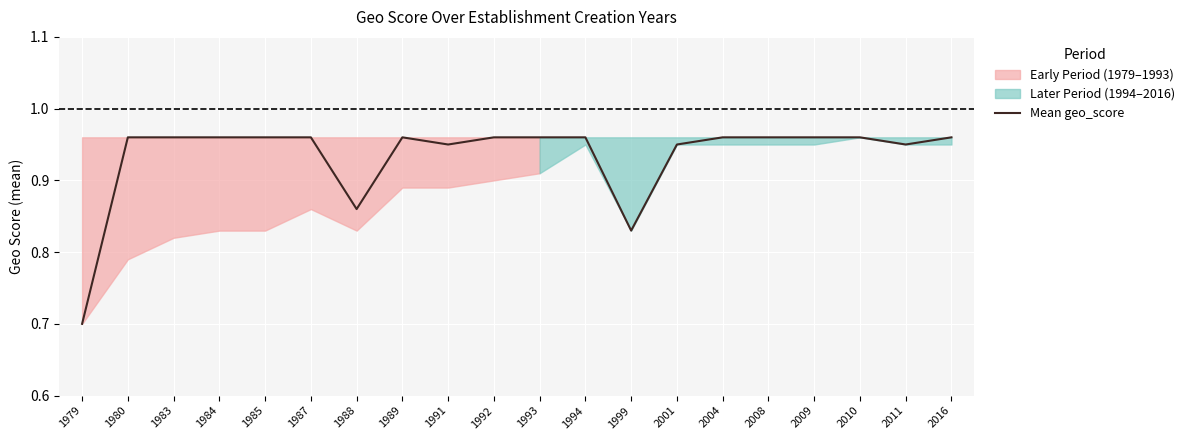

Read the value at 1985.

1.0